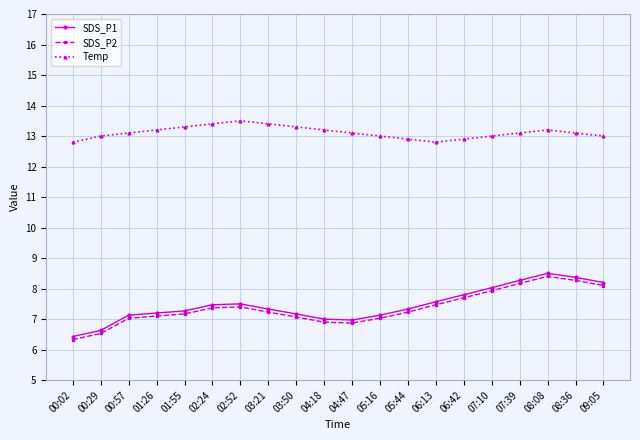

What is the difference between the maximum and minimum values in the Temp series?

0.7